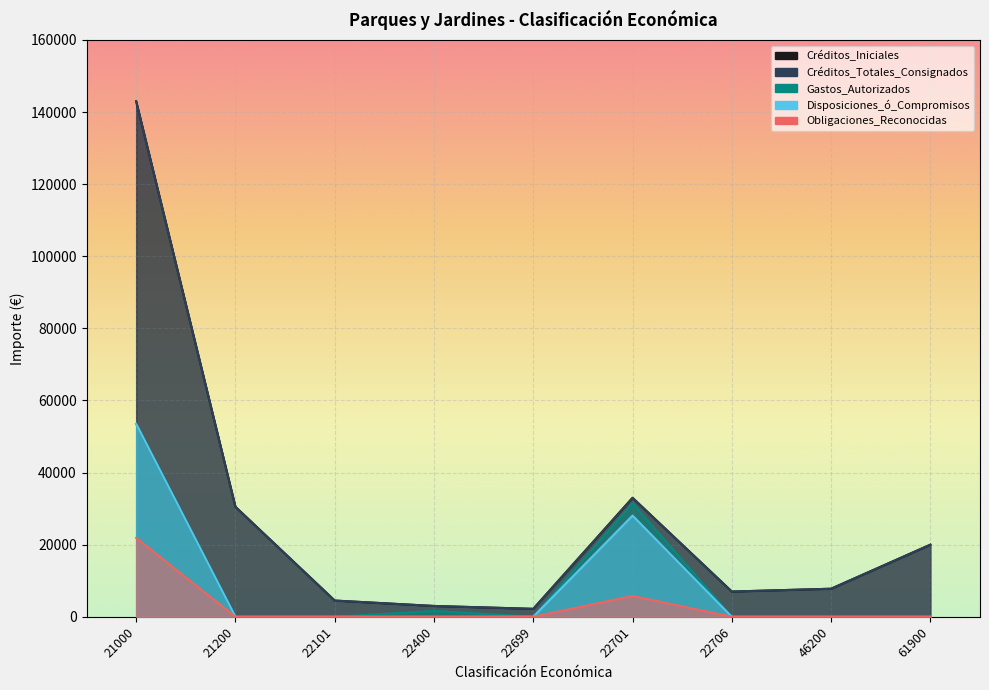

Reading left to right, transcribe all the data shown in this chart.

Créditos_Iniciales: 21000=143000.0	21200=30500.0	22101=4500.0	22400=3000.0	22699=2202.6	22701=33000.0	22706=7000.0	46200=7780.4	61900=20000.0
Créditos_Totales_Consignados: 21000=143000.0	21200=30500.0	22101=4500.0	22400=3000.0	22699=2202.6	22701=33000.0	22706=7000.0	46200=7780.4	61900=20000.0
Gastos_Autorizados: 21000=53506.2	21200=0.0	22101=0.0	22400=1600.0	22699=16.9	22701=31488.2	22706=0.0	46200=0.0	61900=0.0
Disposiciones_ó_Compromisos: 21000=53506.2	21200=0.0	22101=0.0	22400=0.0	22699=16.9	22701=28074.4	22706=0.0	46200=0.0	61900=0.0
Obligaciones_Reconocidas: 21000=21871.5	21200=0.0	22101=0.0	22400=0.0	22699=16.9	22701=5782.6	22706=0.0	46200=0.0	61900=0.0